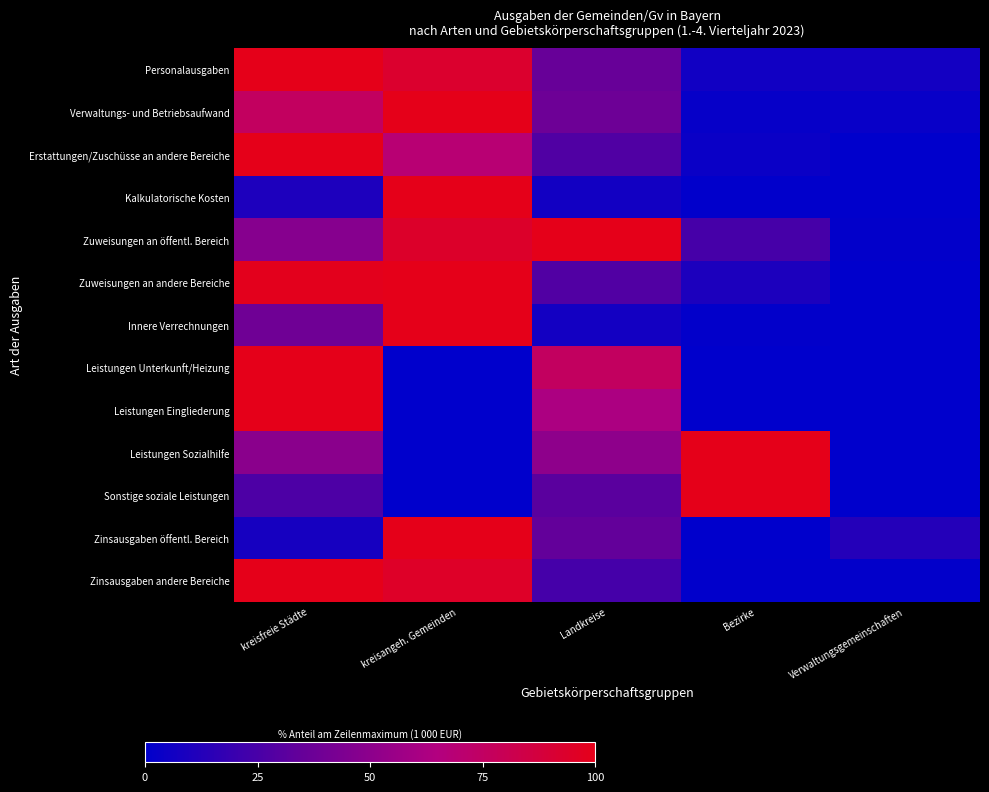

Reading left to right, list all the values displayed in this chart.

Personalausgaben: kreisfreie Städte=100.0	kreisangeh. Gemeinden=92.9	Landkreise=35.9	Bezirke=6.1	Verwaltungsgemeinschaften=6.8
Verwaltungs- und Betriebsaufwand: kreisfreie Städte=76.1	kreisangeh. Gemeinden=100.0	Landkreise=38.1	Bezirke=2.5	Verwaltungsgemeinschaften=2.8
Erstattungen/Zuschüsse an andere Bereiche: kreisfreie Städte=100.0	kreisangeh. Gemeinden=69.0	Landkreise=27.7	Bezirke=3.8	Verwaltungsgemeinschaften=0.2
Kalkulatorische Kosten: kreisfreie Städte=10.2	kreisangeh. Gemeinden=100.0	Landkreise=6.5	Bezirke=0.8	Verwaltungsgemeinschaften=0.2
Zuweisungen an öffentl. Bereich: kreisfreie Städte=47.9	kreisangeh. Gemeinden=93.8	Landkreise=100.0	Bezirke=24.6	Verwaltungsgemeinschaften=0.8
Zuweisungen an andere Bereiche: kreisfreie Städte=98.5	kreisangeh. Gemeinden=100.0	Landkreise=28.0	Bezirke=9.9	Verwaltungsgemeinschaften=0.0
Innere Verrechnungen: kreisfreie Städte=39.0	kreisangeh. Gemeinden=100.0	Landkreise=6.8	Bezirke=1.2	Verwaltungsgemeinschaften=0.1
Leistungen Unterkunft/Heizung: kreisfreie Städte=100.0	kreisangeh. Gemeinden=0.0	Landkreise=76.1	Bezirke=0.0	Verwaltungsgemeinschaften=0.0
Leistungen Eingliederung: kreisfreie Städte=100.0	kreisangeh. Gemeinden=0.0	Landkreise=62.7	Bezirke=0.0	Verwaltungsgemeinschaften=0.0
Leistungen Sozialhilfe: kreisfreie Städte=49.3	kreisangeh. Gemeinden=0.0	Landkreise=51.1	Bezirke=100.0	Verwaltungsgemeinschaften=0.0
Sonstige soziale Leistungen: kreisfreie Städte=26.8	kreisangeh. Gemeinden=0.1	Landkreise=31.0	Bezirke=100.0	Verwaltungsgemeinschaften=0.0
Zinsausgaben öffentl. Bereich: kreisfreie Städte=8.0	kreisangeh. Gemeinden=100.0	Landkreise=34.1	Bezirke=0.3	Verwaltungsgemeinschaften=12.8
Zinsausgaben andere Bereiche: kreisfreie Städte=100.0	kreisangeh. Gemeinden=94.8	Landkreise=24.2	Bezirke=0.4	Verwaltungsgemeinschaften=0.9